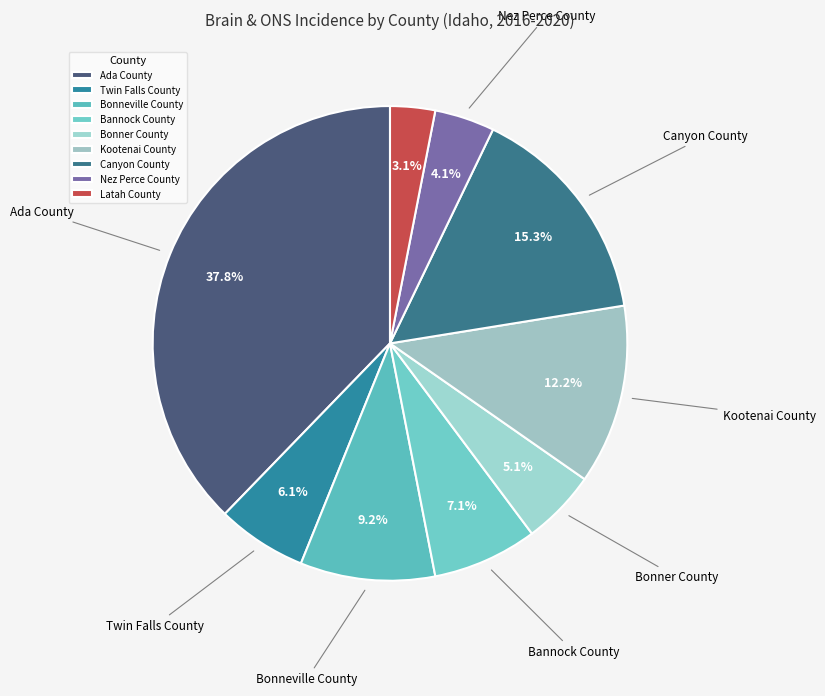

What is the largest slice in the pie chart?

Ada County